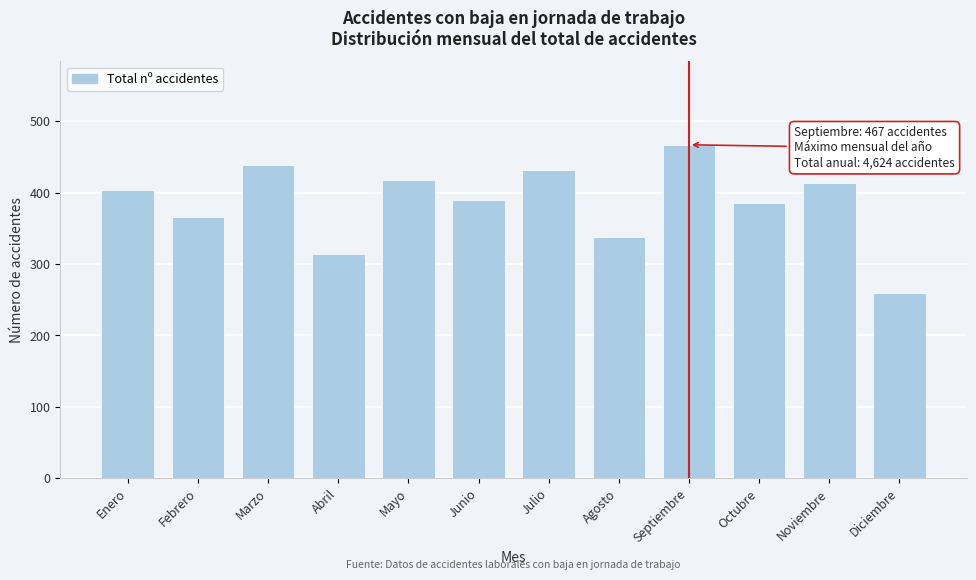

Reading left to right, list all the values displayed in this chart.

Enero=403	Febrero=366	Marzo=439	Abril=314	Mayo=417	Junio=389	Julio=432	Agosto=338	Septiembre=467	Octubre=385	Noviembre=414	Diciembre=260